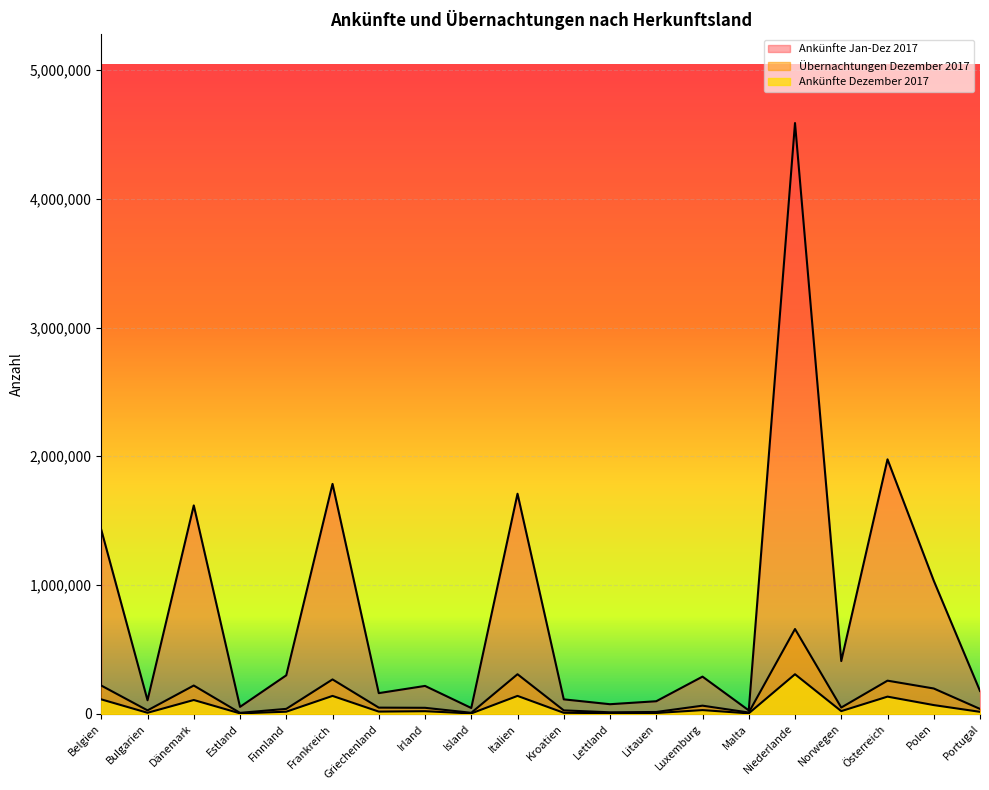

How many interior local valleys does the Ankünfte Jan-Dez 2017 series have?

7